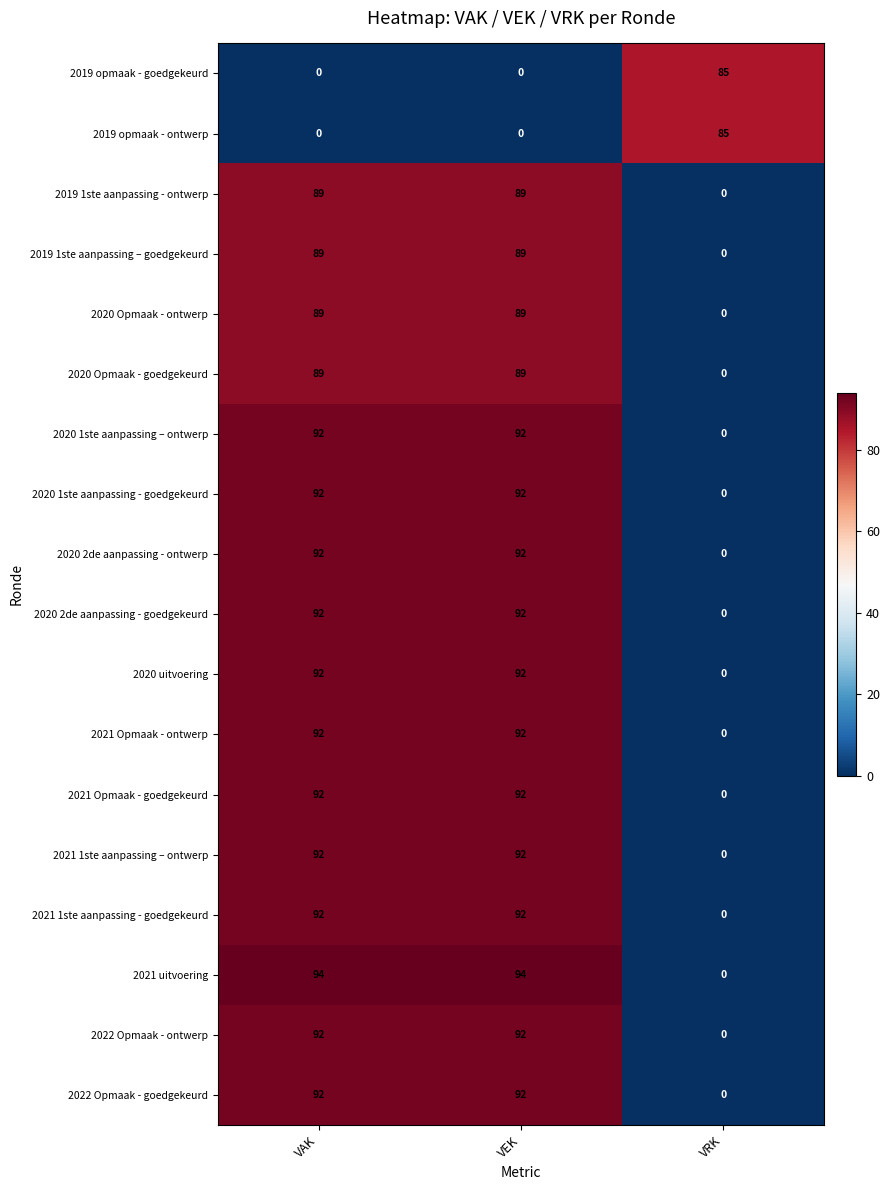

What is the total value across all series at VRK?

170